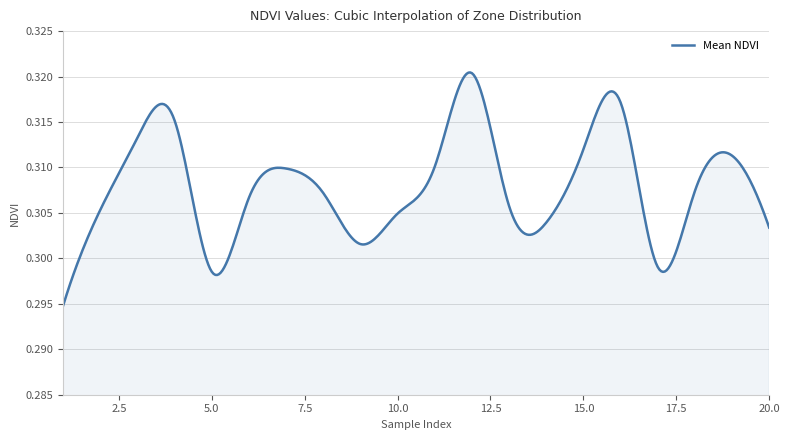

What is the maximum value shown in the chart?

0.3